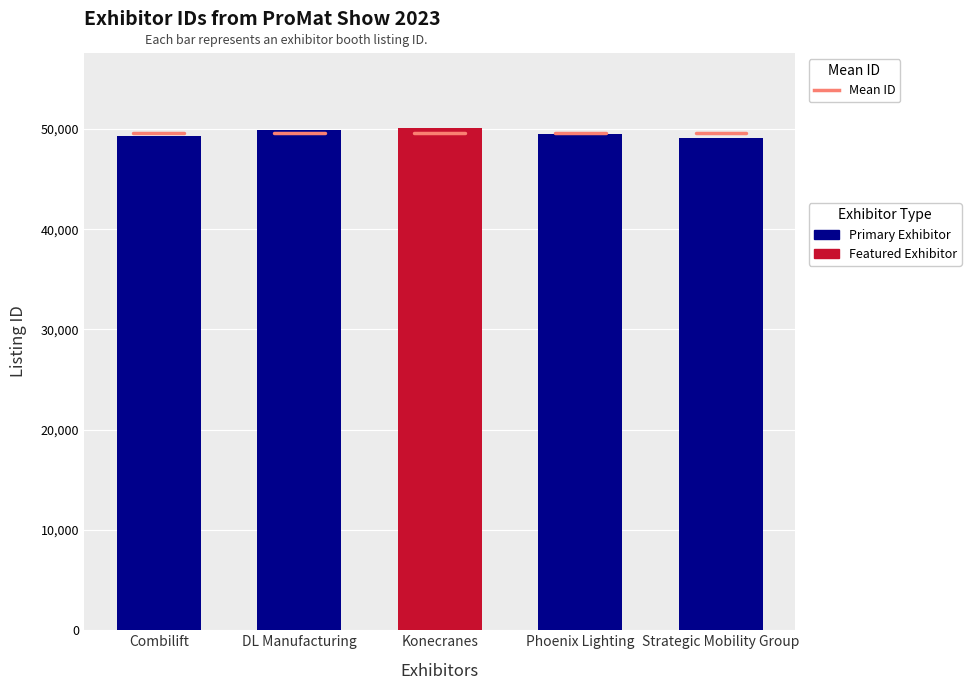

What is the greatest value displayed?

50084